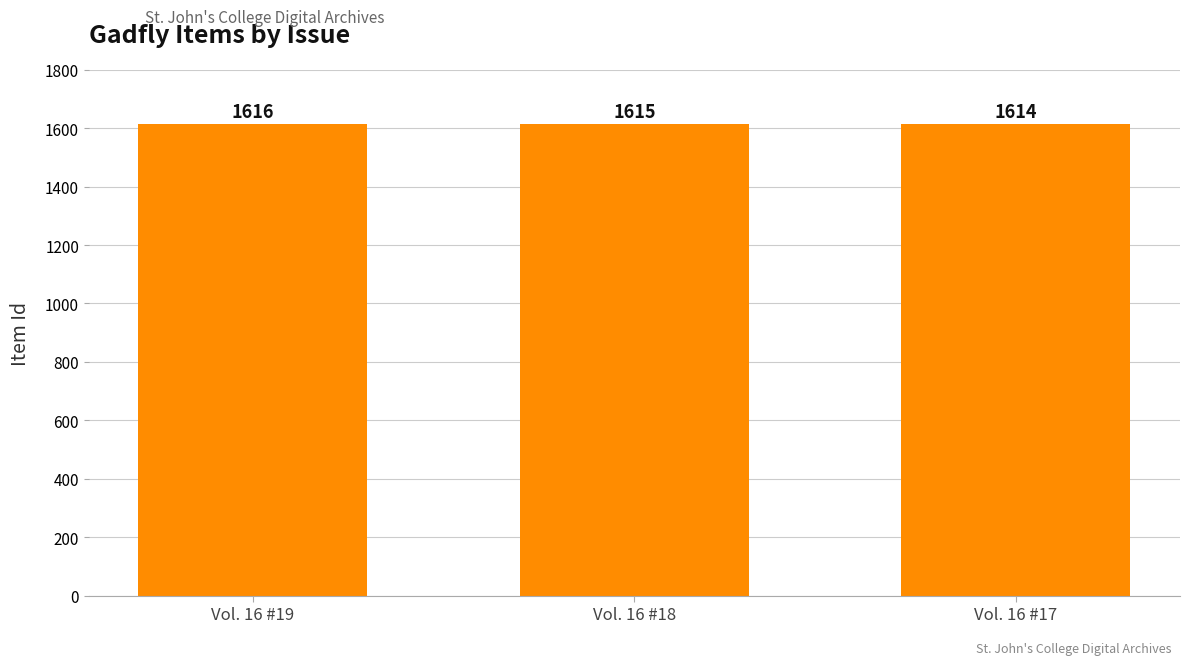

Which label corresponds to the smallest value in the chart?

Vol. 16 #17